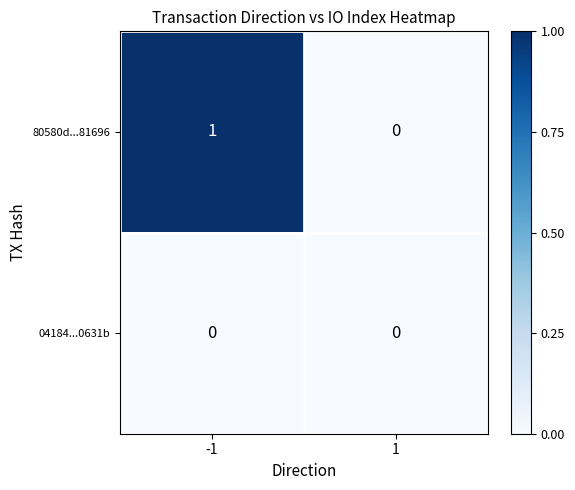

Rank the series by their maximum value, from lowest to highest.

04184...0631b, 80580d...81696